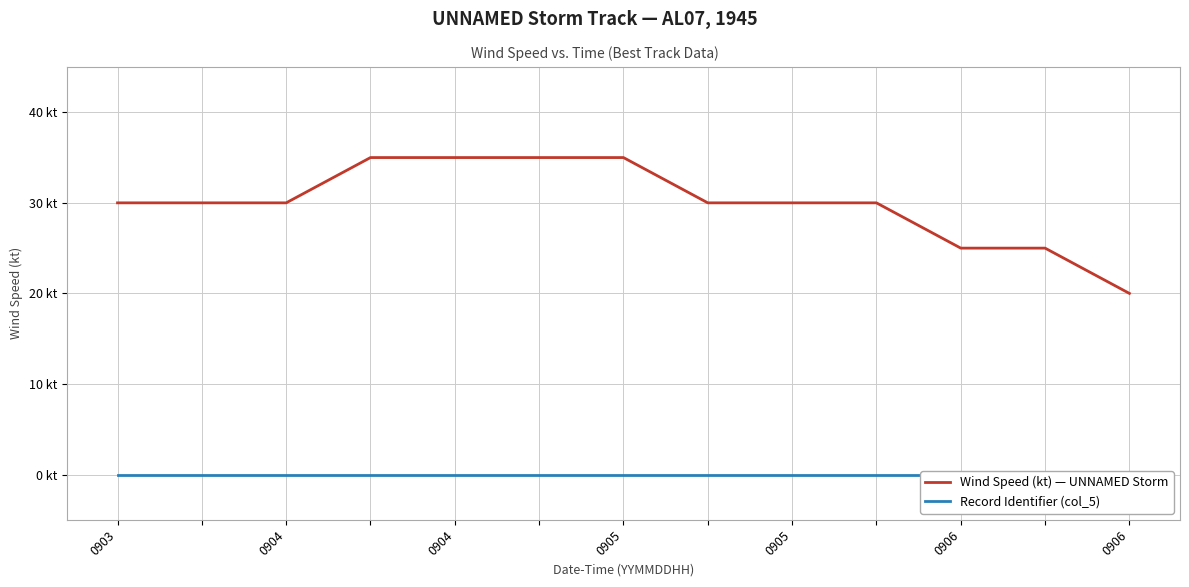

True or false: Record Identifier (col_5) and Wind Speed (kt) — UNNAMED Storm cross at least once.

False